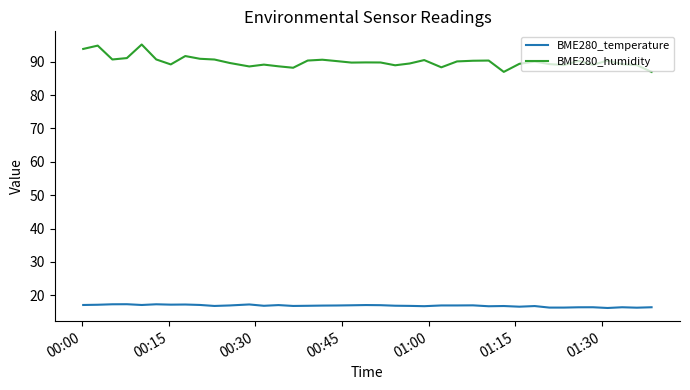

Which series has the widest spread of values?

BME280_humidity